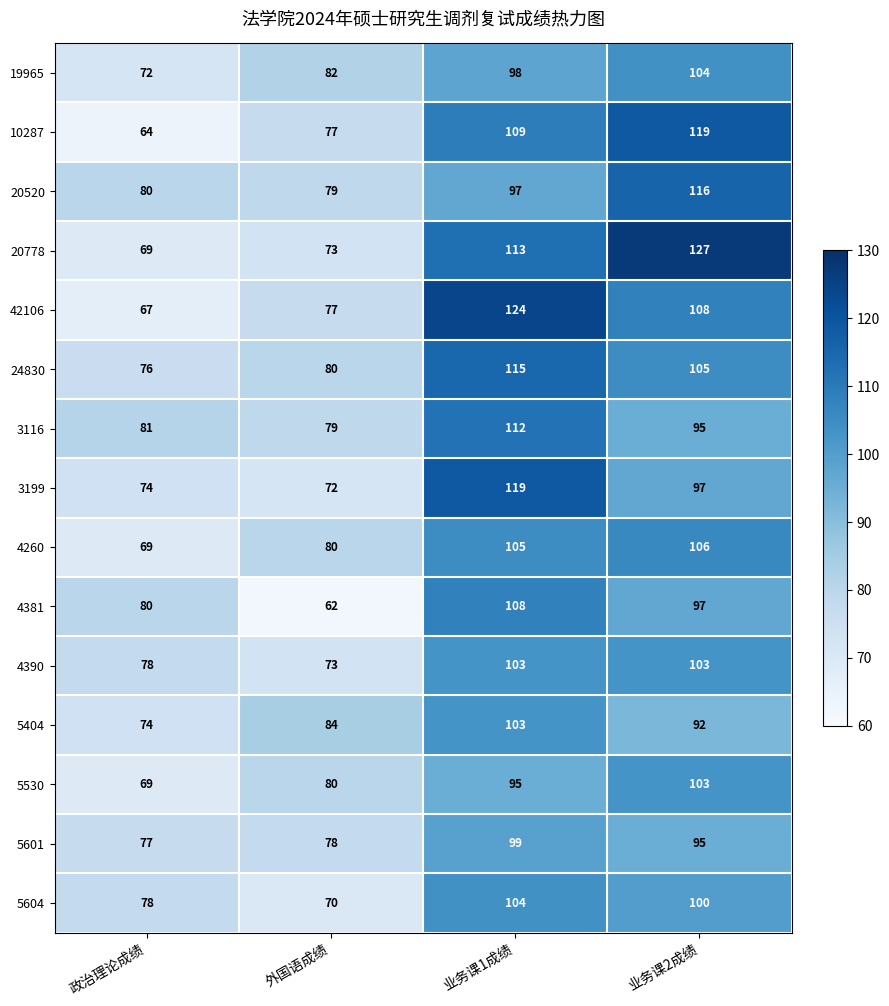

Read the 5530 value at 业务课2成绩.

103